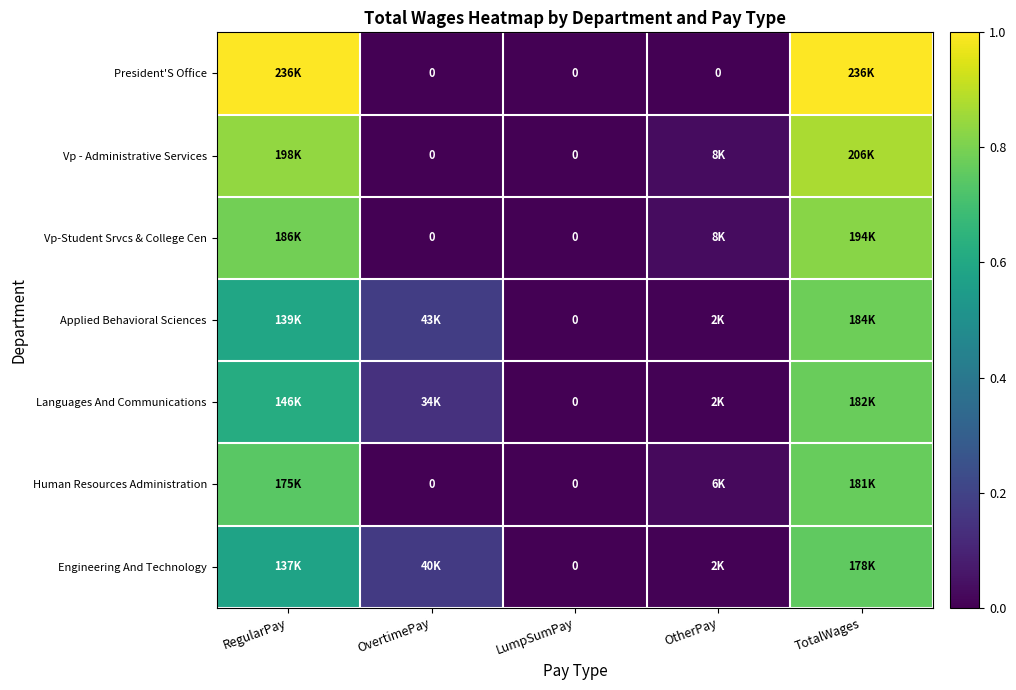

Rank the categories by Vp - Administrative Services value from lowest to highest.

OvertimePay, LumpSumPay, OtherPay, RegularPay, TotalWages